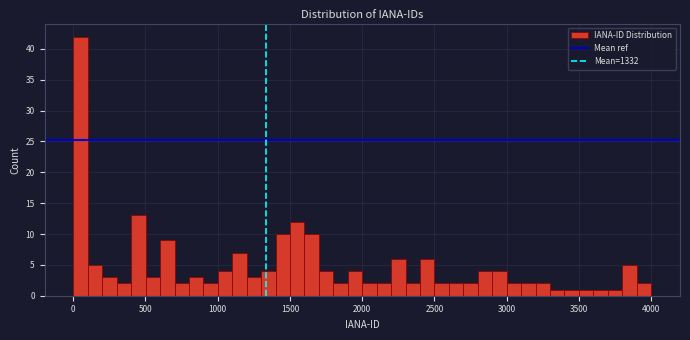

Around what value on the x-axis is the tallest bar? Give the approximate position of its centre, as read against the axis.

50